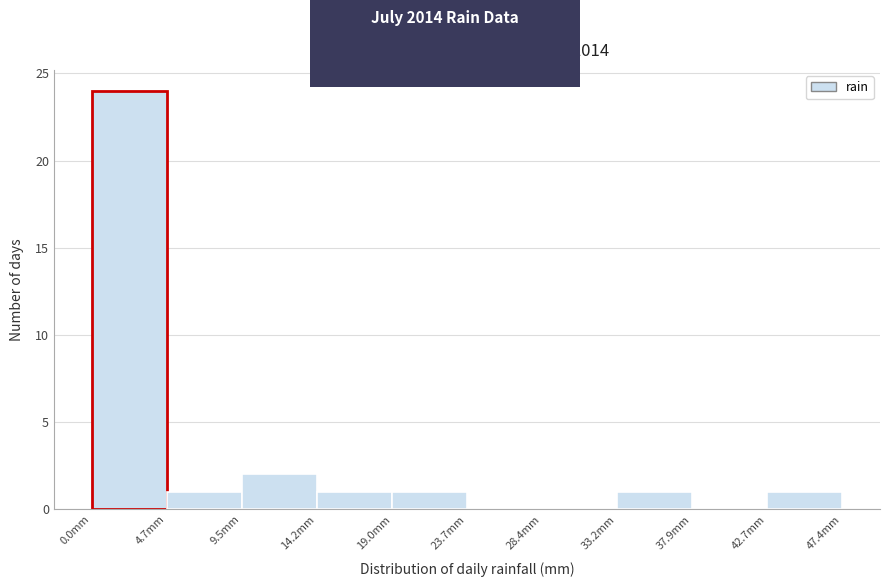

What is the height of the bar covering 4.5 to 9.5 on the x-axis? Neither the bar edges nor the heights are printed on the chart, so give them approximately, as read against the axes.

1